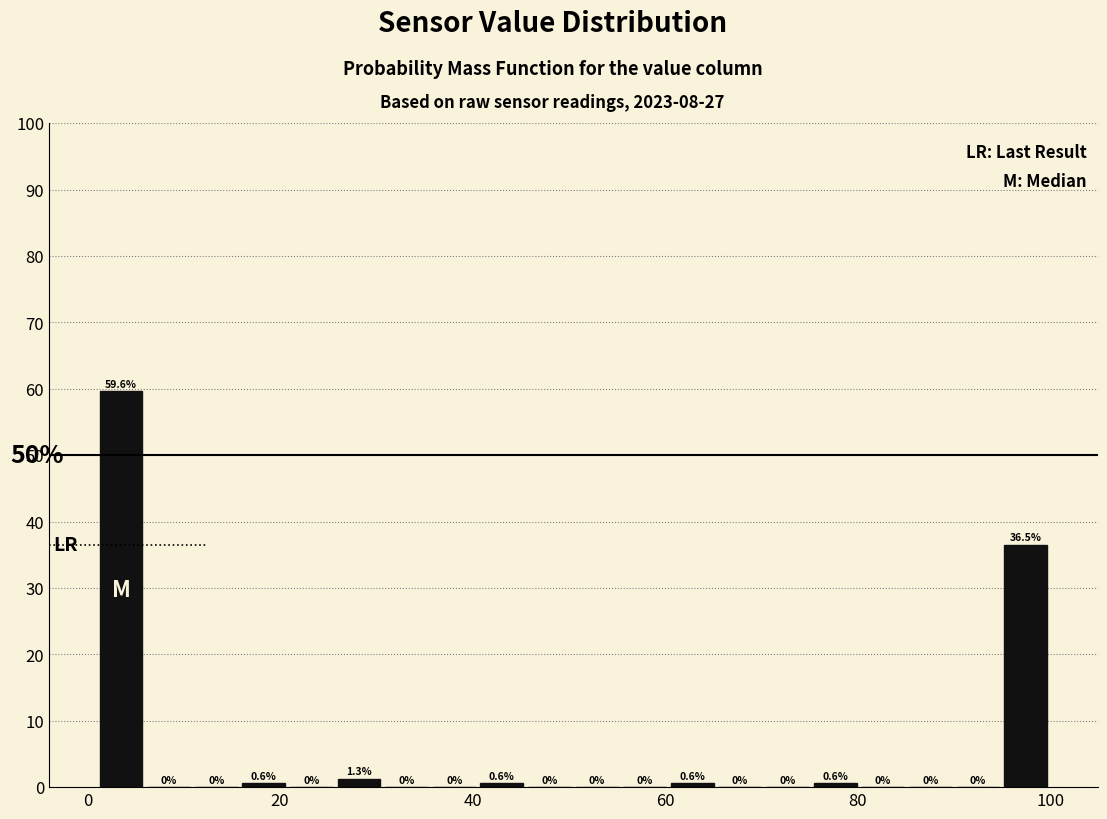

Around what value on the x-axis is the tallest bar? Give the approximate position of its centre, as read against the axis.

4